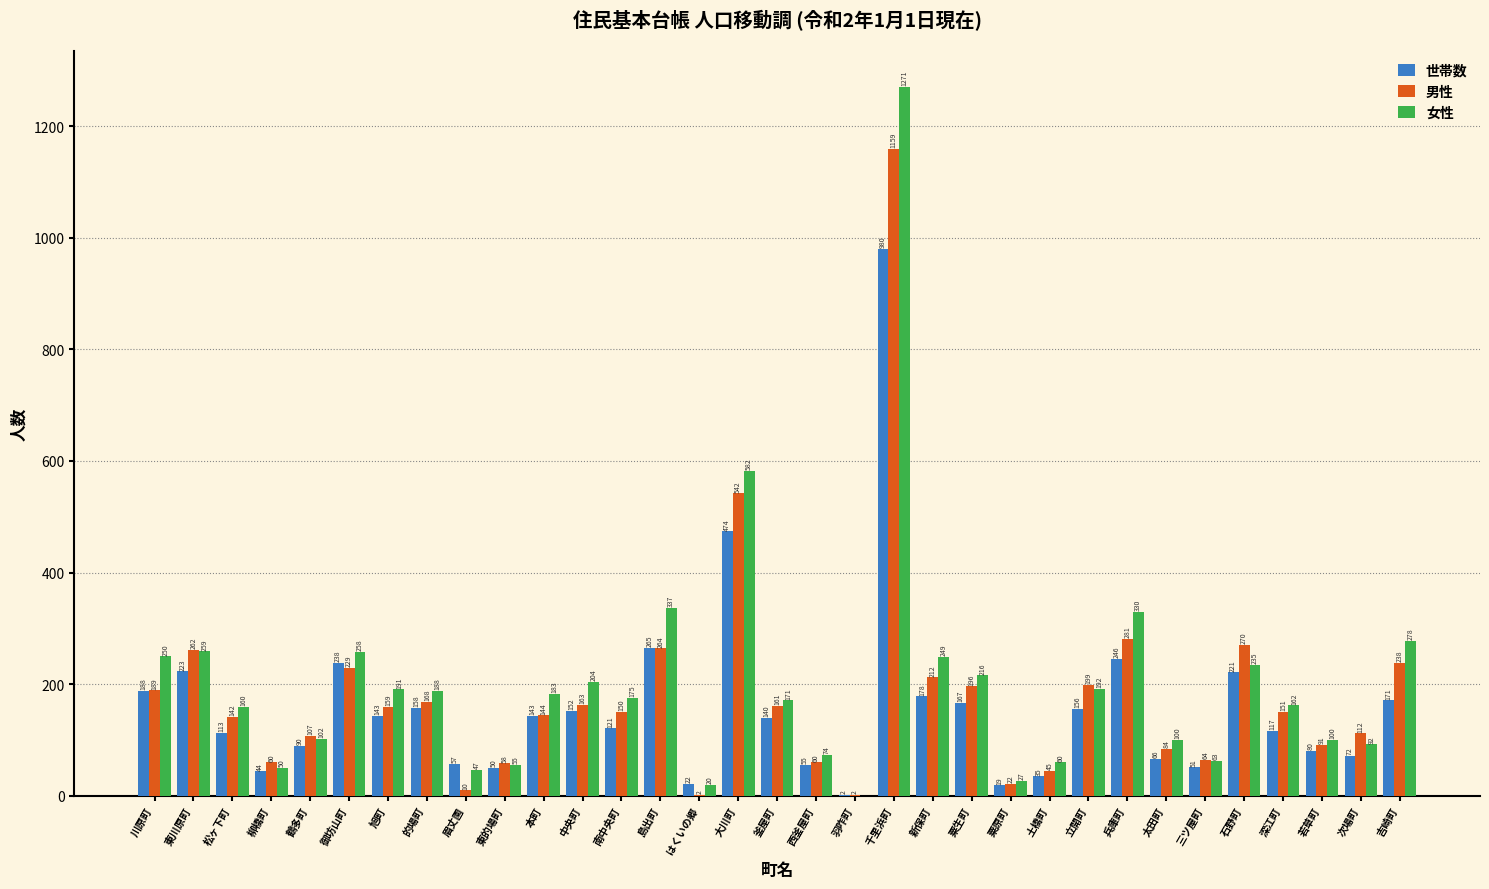

Reading right to left, list all the values displayed in this chart.

世帯数: 吉崎町=171	次場町=72	若草町=80	深江町=117	石野町=221	三ツ屋町=51	太田町=66	兵庫町=246	立開町=156	土橋町=35	粟原町=19	粟生町=167	新保町=178	千里浜町=980	羽咋町=2	西釜屋町=55	釜屋町=140	大川町=474	はくいの郷=22	島出町=265	南中央町=121	中央町=152	本町=143	東的場町=50	眉丈園=57	的場町=158	旭町=143	御坊山町=238	鶴多町=90	柳橋町=44	松ヶ下町=113	東川原町=223	川原町=188
男性: 吉崎町=238	次場町=112	若草町=91	深江町=151	石野町=270	三ツ屋町=64	太田町=84	兵庫町=281	立開町=199	土橋町=45	粟原町=22	粟生町=196	新保町=212	千里浜町=1159	羽咋町=2	西釜屋町=60	釜屋町=161	大川町=542	はくいの郷=2	島出町=264	南中央町=150	中央町=163	本町=144	東的場町=58	眉丈園=10	的場町=168	旭町=159	御坊山町=229	鶴多町=107	柳橋町=60	松ヶ下町=142	東川原町=262	川原町=189
女性: 吉崎町=278	次場町=92	若草町=100	深江町=162	石野町=235	三ツ屋町=63	太田町=100	兵庫町=330	立開町=192	土橋町=60	粟原町=27	粟生町=216	新保町=249	千里浜町=1271	羽咋町=0	西釜屋町=74	釜屋町=171	大川町=582	はくいの郷=20	島出町=337	南中央町=175	中央町=204	本町=183	東的場町=55	眉丈園=47	的場町=188	旭町=191	御坊山町=258	鶴多町=102	柳橋町=50	松ヶ下町=160	東川原町=259	川原町=250